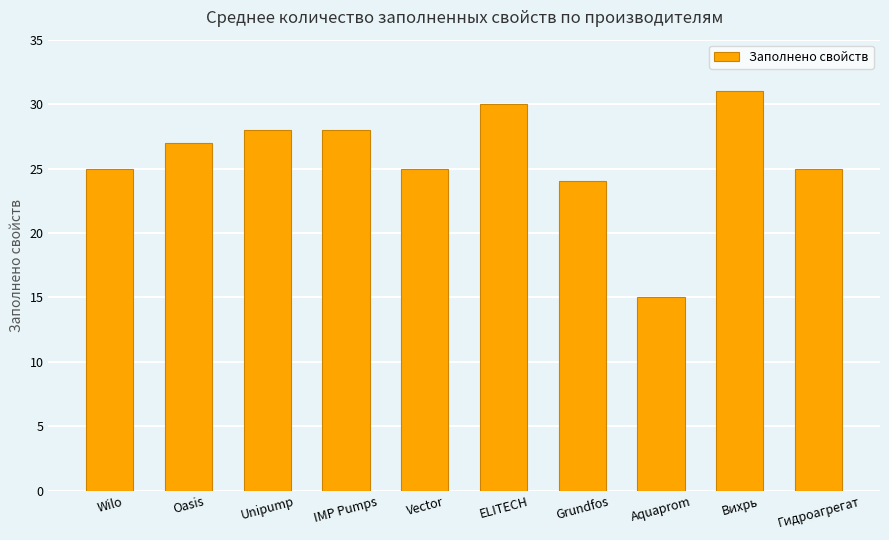

What is the ratio of the value at Вихрь to the value at Grundfos?

1.3